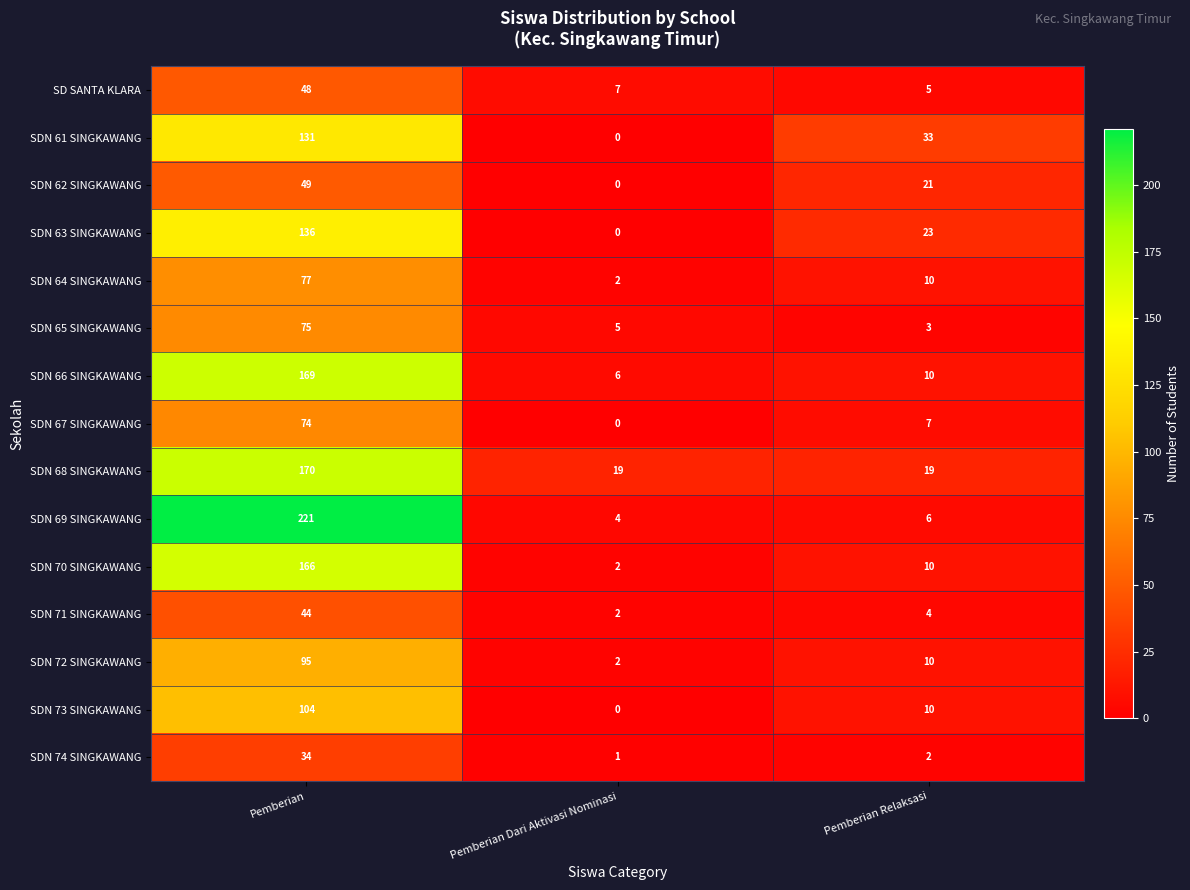

What is the greatest value displayed?

221